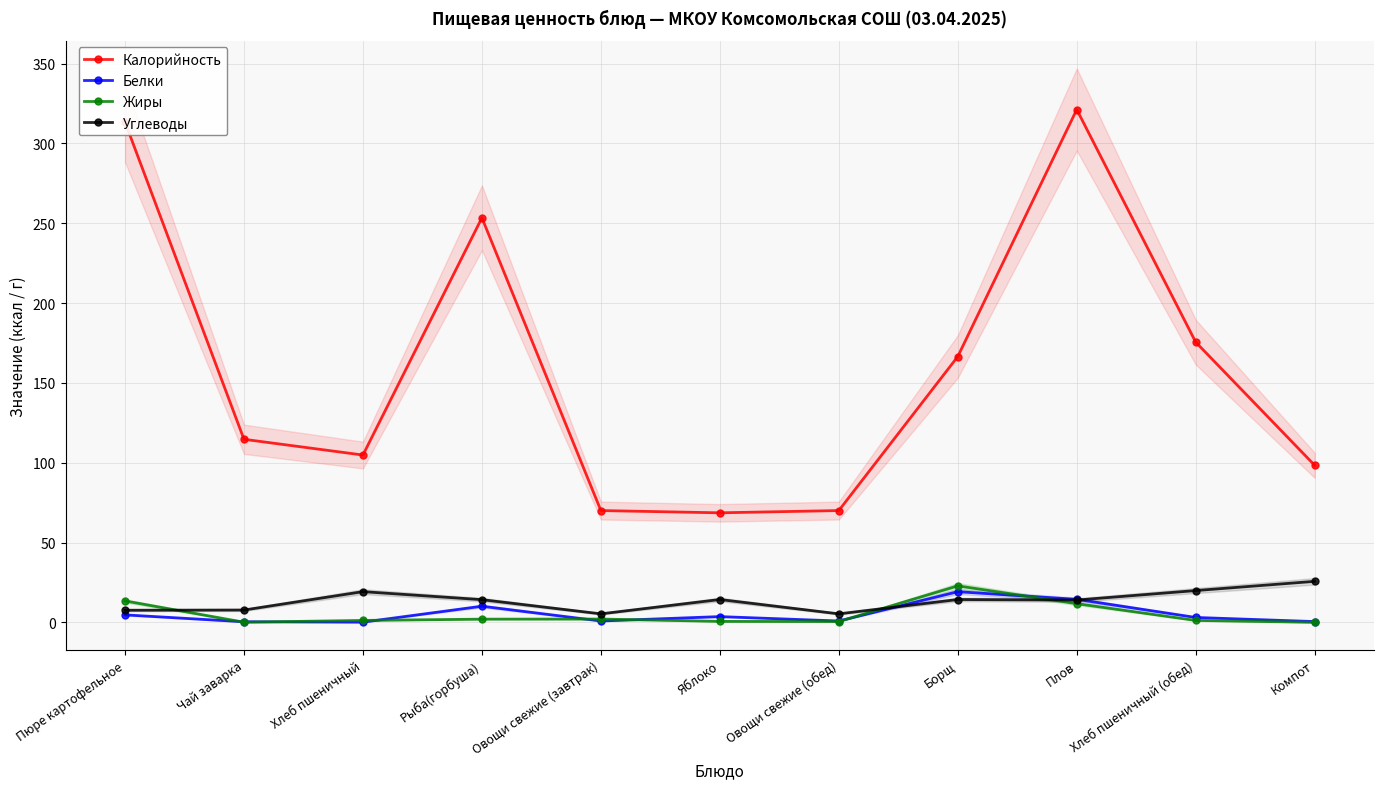

What is the approximate value of Жиры at Рыба(горбуша)?

2.0